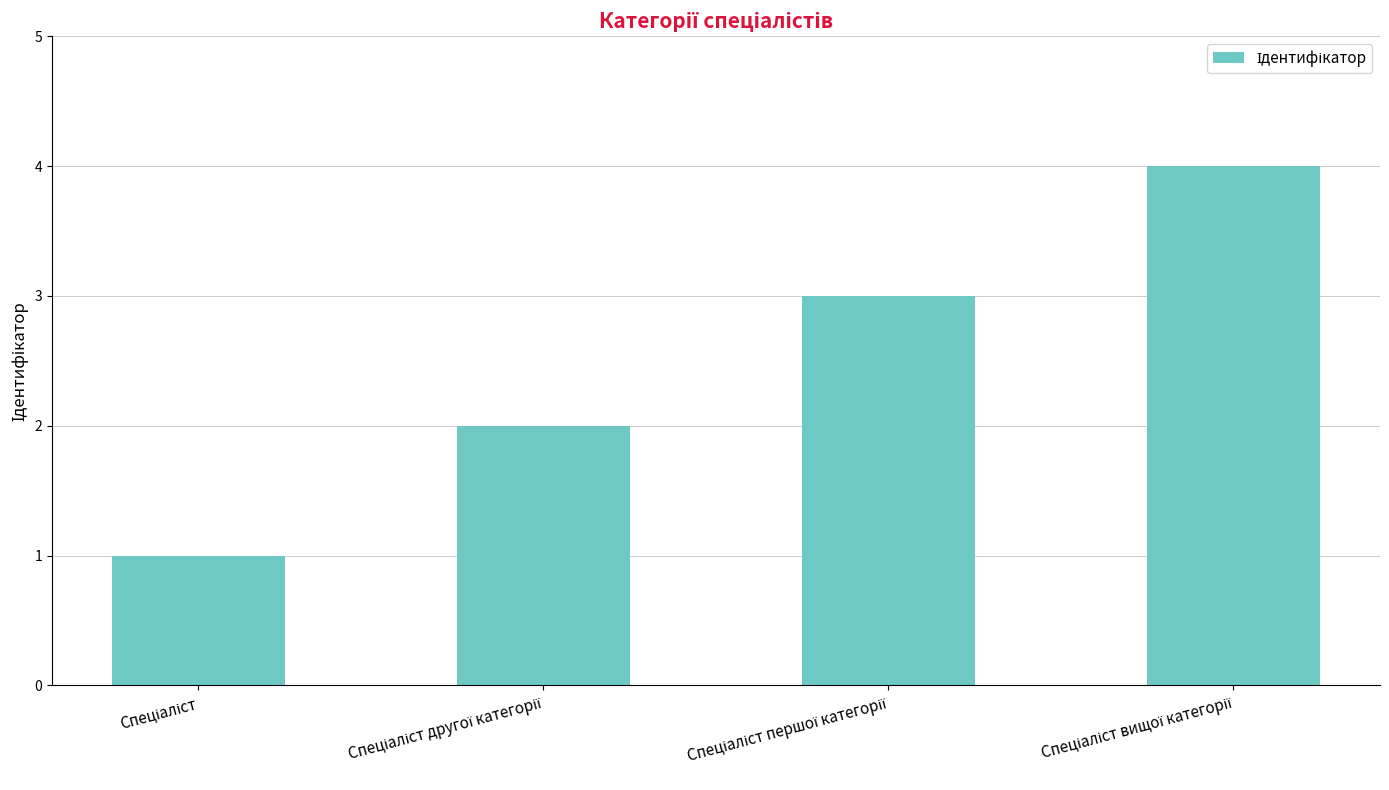

How many values are below 3?

2